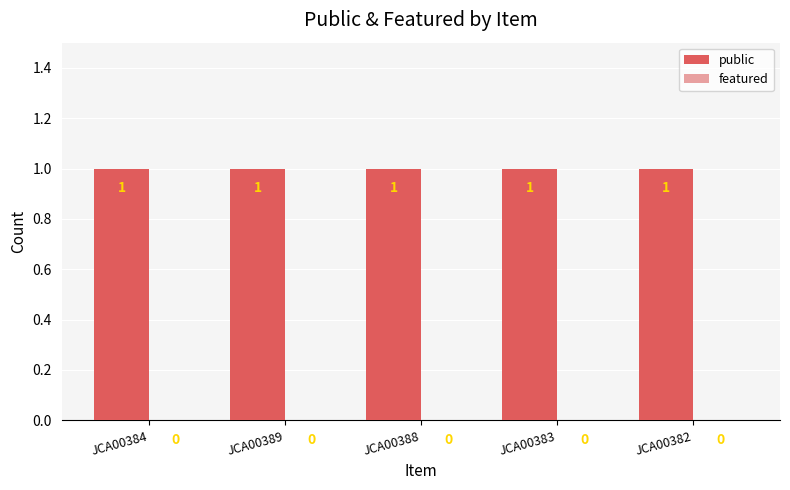

Reading left to right, extract all data points from this chart.

public: 1	1	1	1	1
featured: 0	0	0	0	0